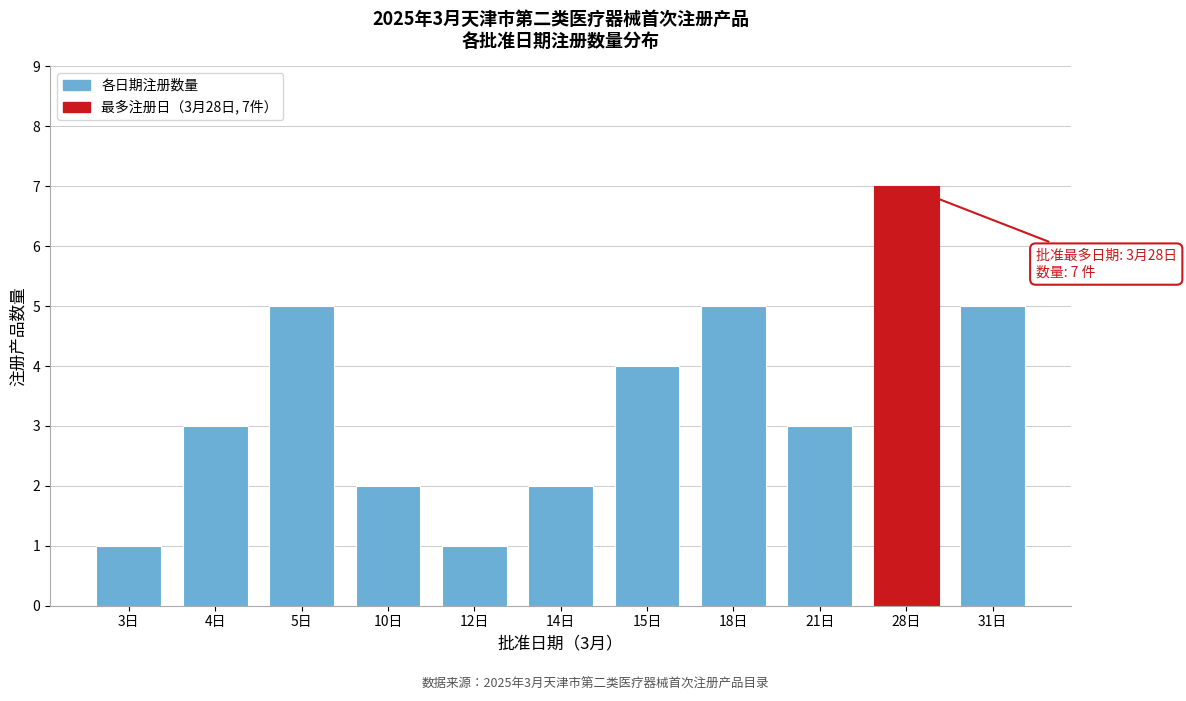

Reading left to right, extract all data points from this chart.

3日=1	4日=3	5日=5	10日=2	12日=1	14日=2	15日=4	18日=5	21日=3	28日=7	31日=5